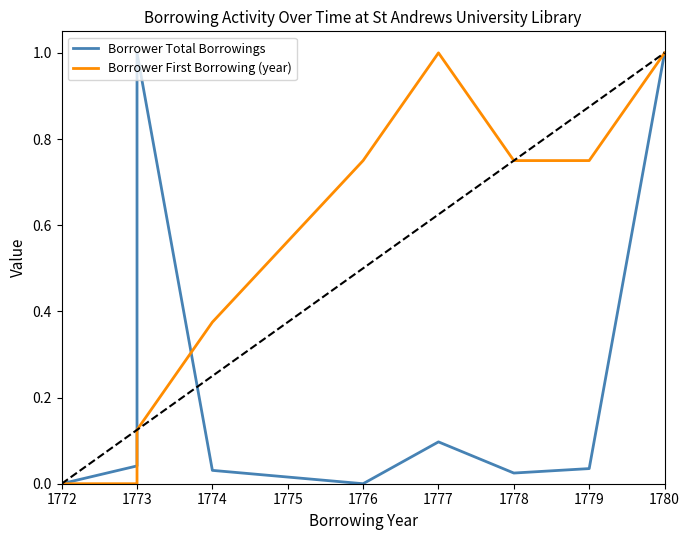

Reading left to right, transcribe all the data shown in this chart.

Borrower Total Borrowings: 0.0	0.0	0.5	1.0	0.0	0.0	0.1	0.0	0.0	1.0
Borrower First Borrowing (year): 0.0	0.0	0.0	0.1	0.4	0.8	1.0	0.8	0.8	1.0